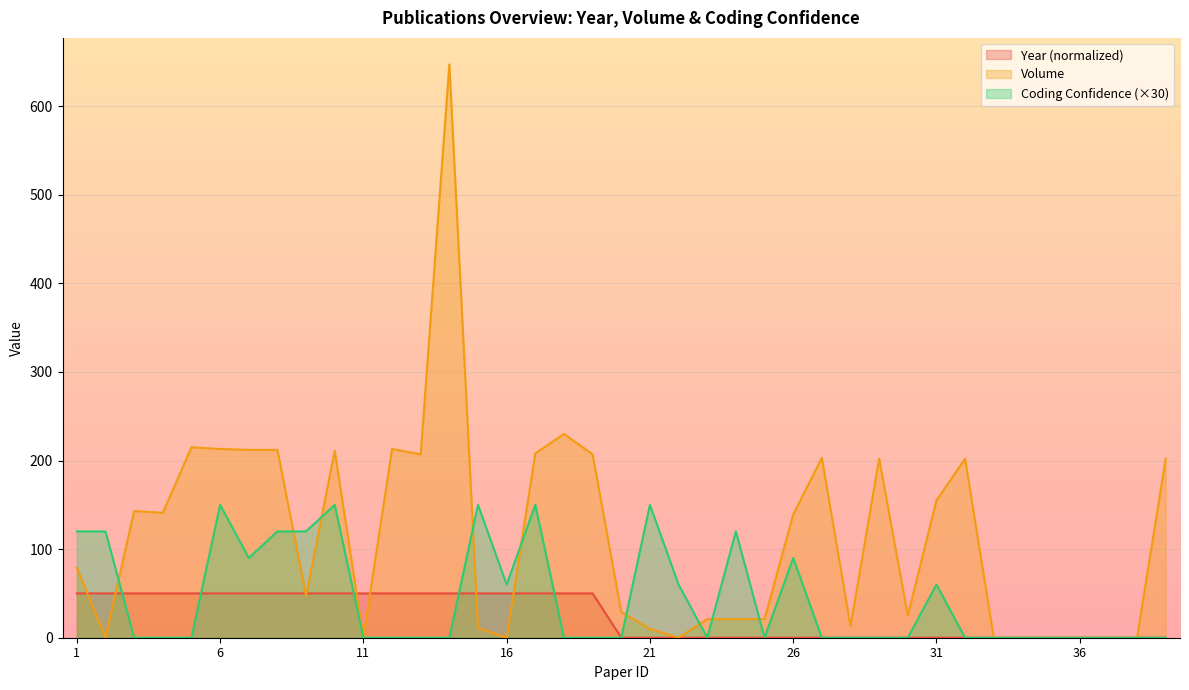

Between 15 and 38, which series saw the biggest shift?

Coding_confidence